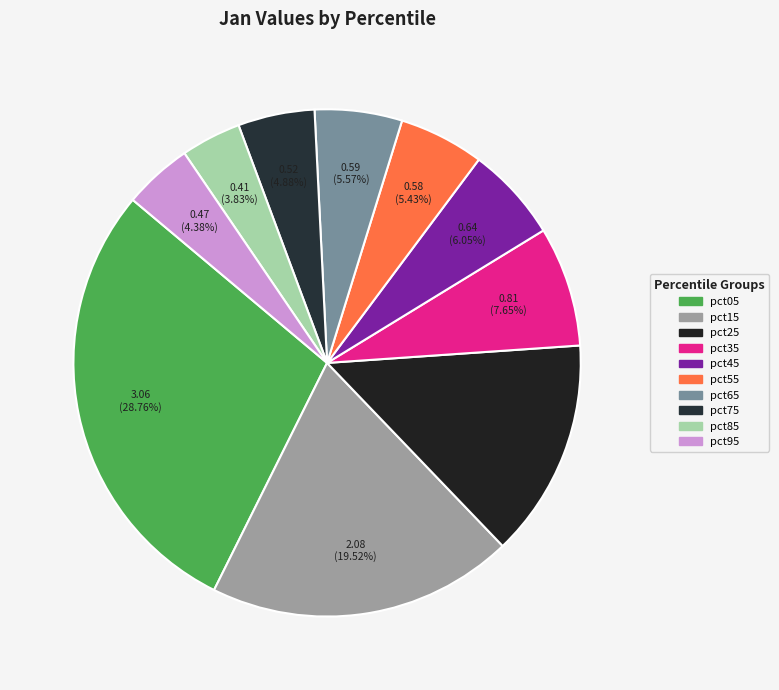

Does pct75 account for over 50% of the chart?

No